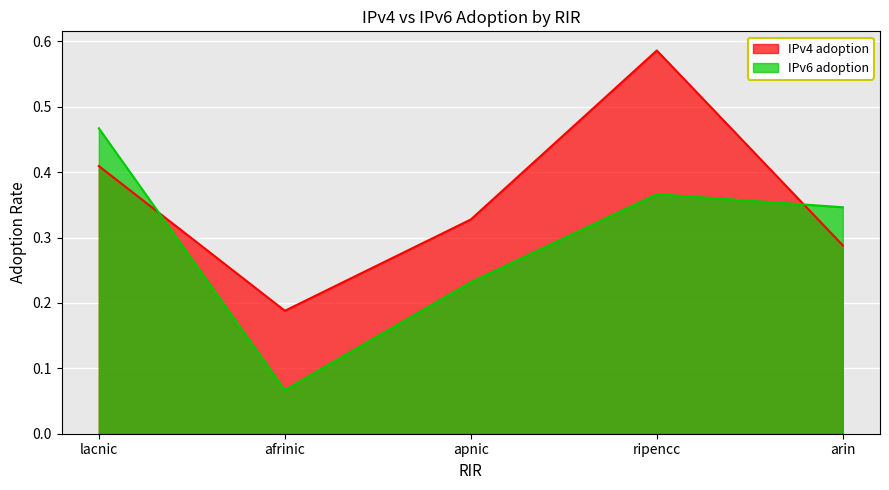

True or false: IPv6 adoption has a value of 0.5 at lacnic.

True